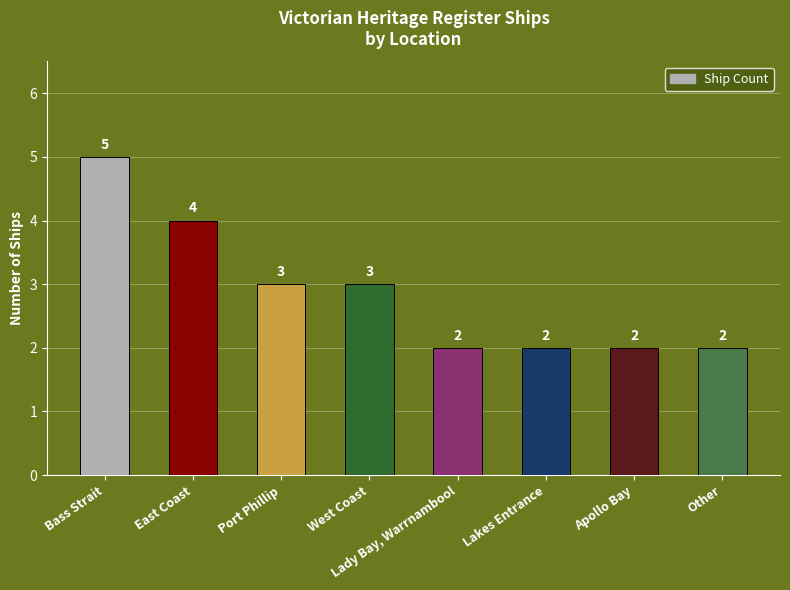

Reading left to right, transcribe all the data shown in this chart.

5	4	3	3	2	2	2	2